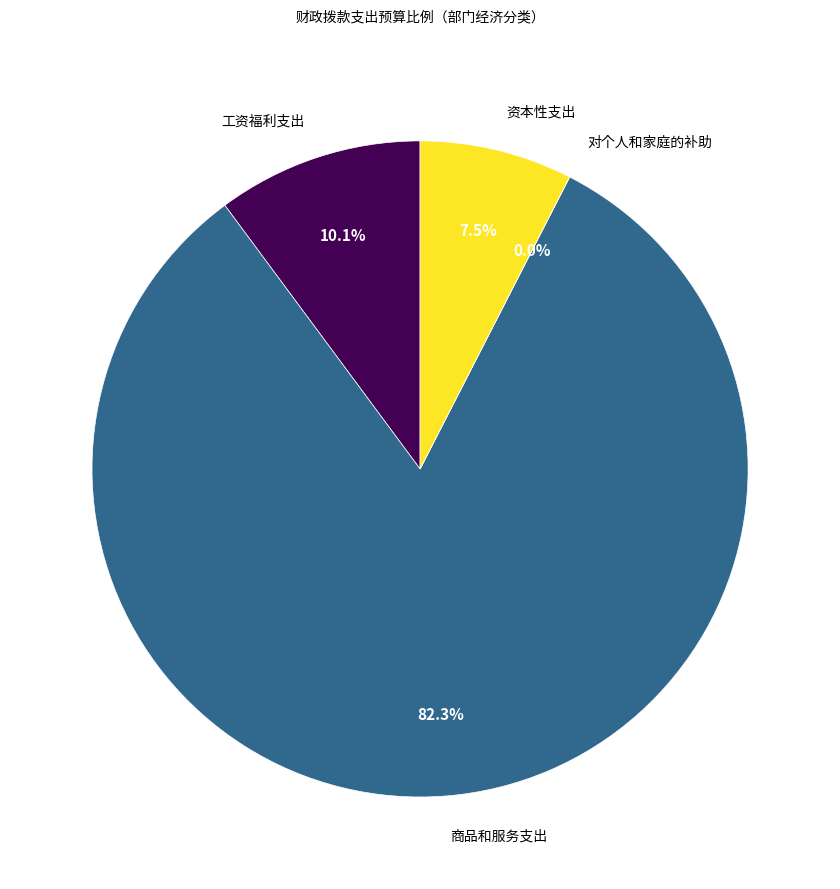

What is the majority slice?

商品和服务支出